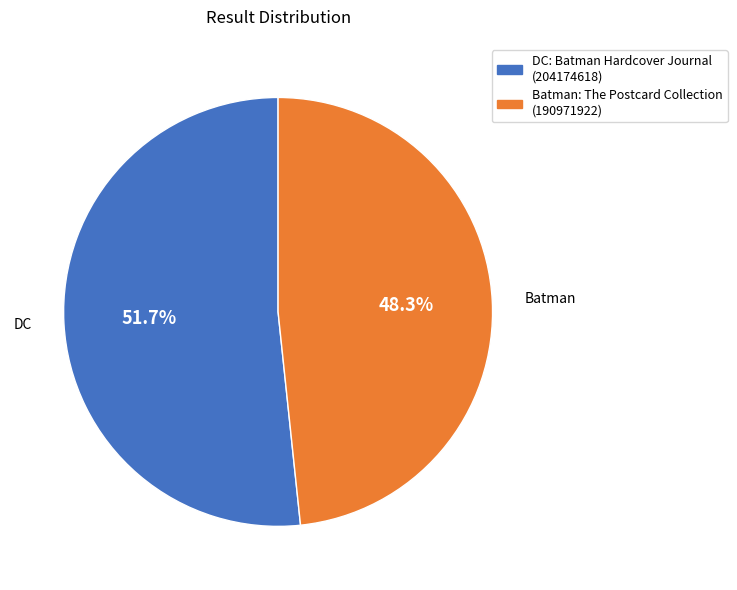

How many segments does this pie chart have?

2